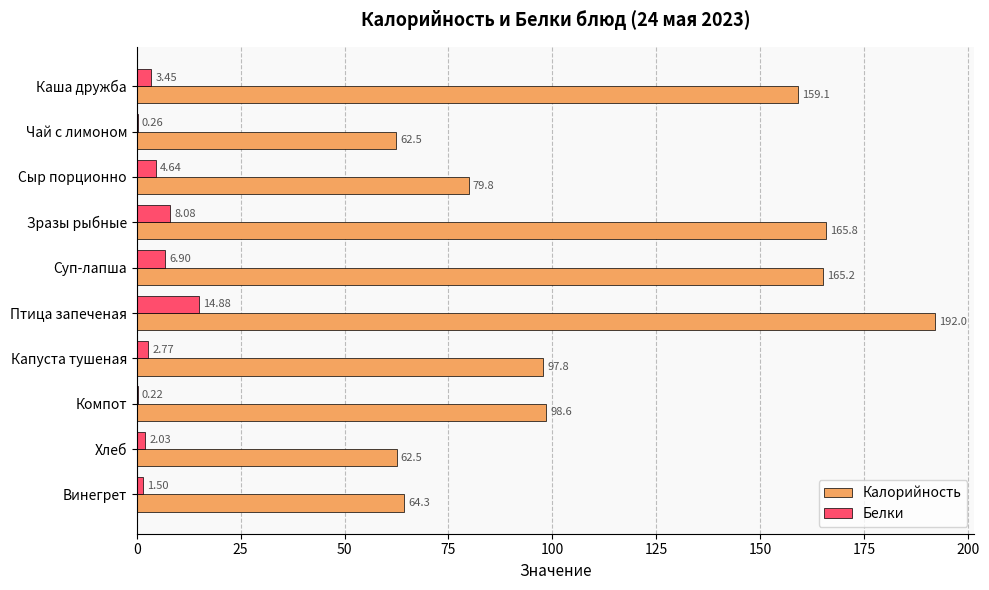

Which series has the widest spread of values?

Калорийность